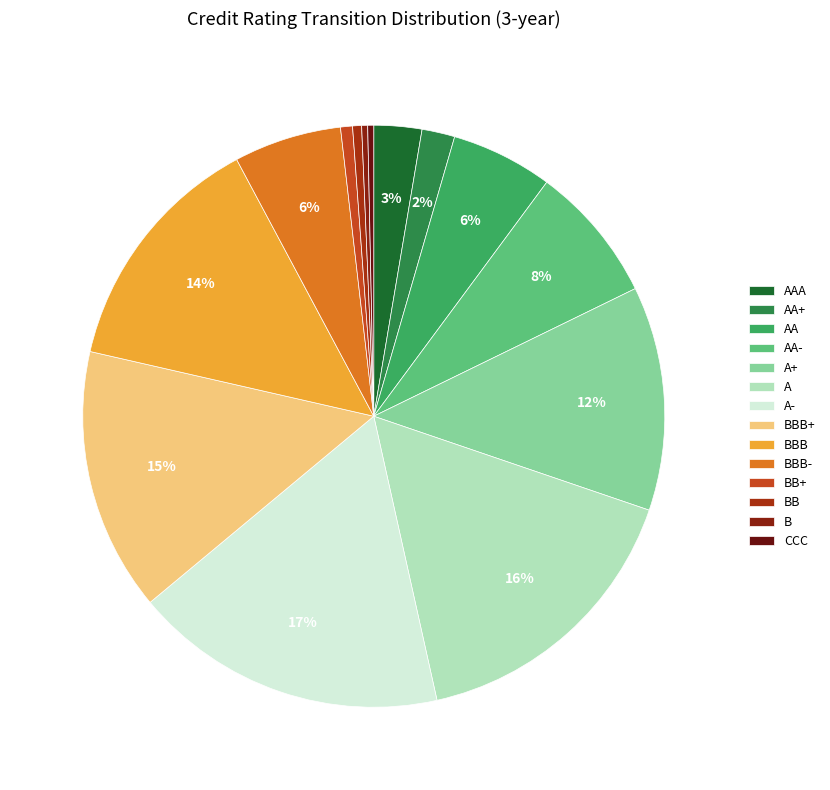

How many slices are in this pie chart?

14